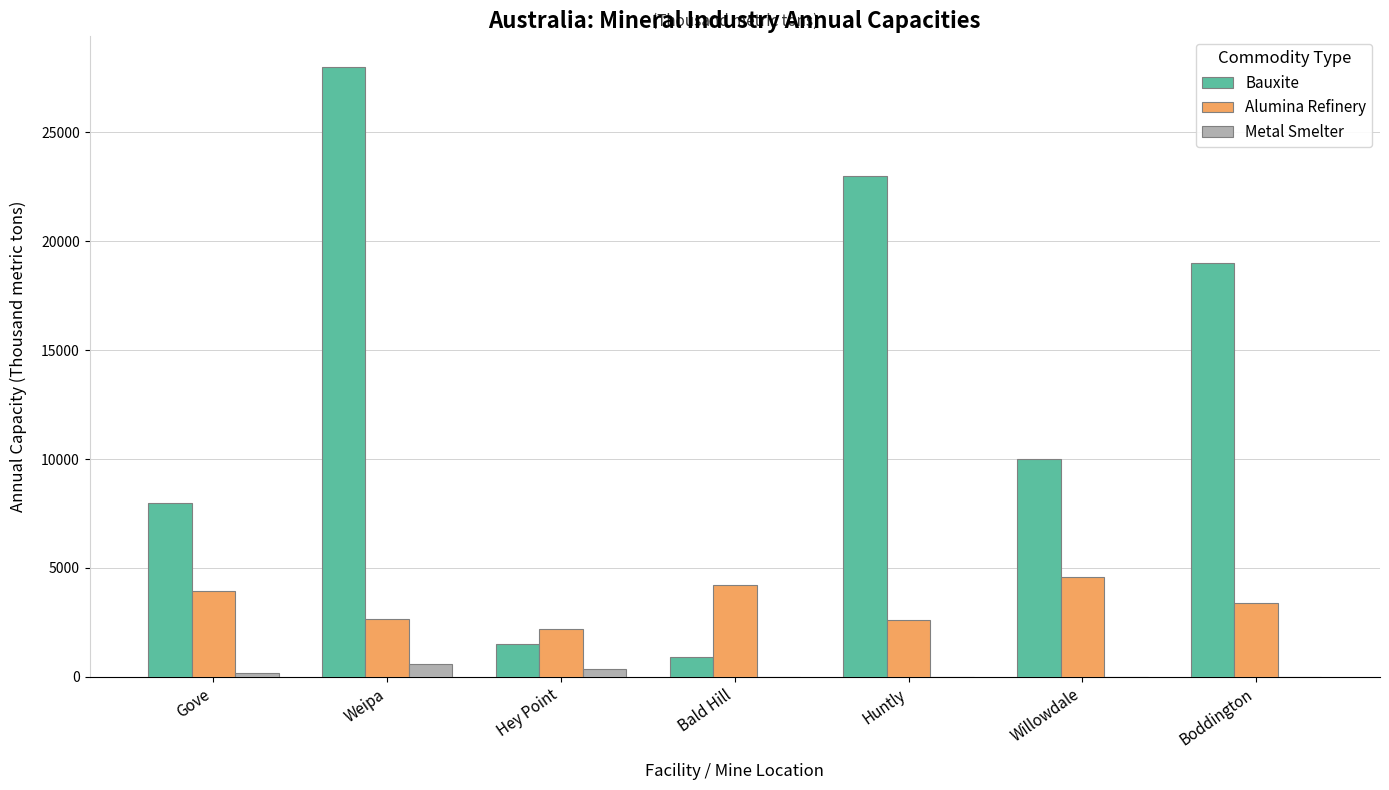

What is the greatest value displayed?

28000